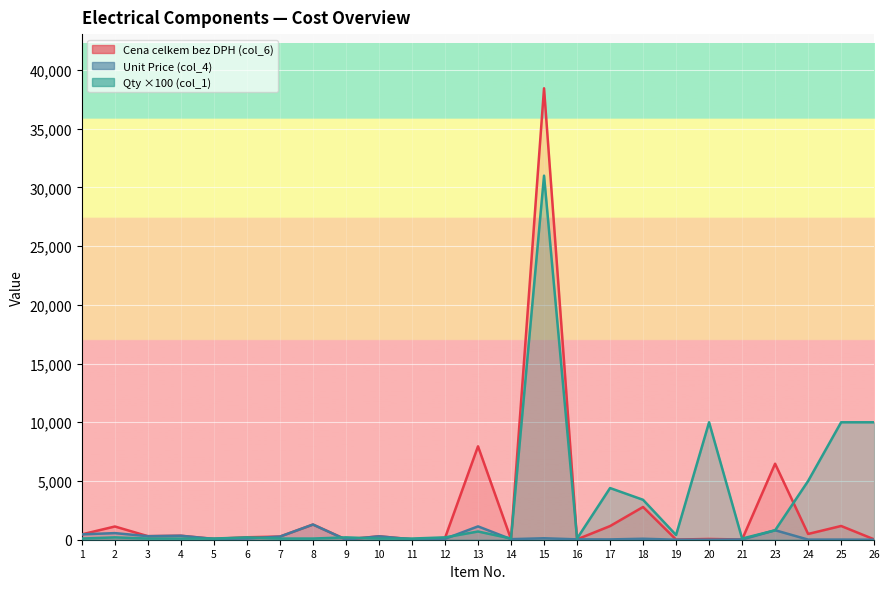

What is the value of the Unit Price (col_4) point at the 13th from the left?

1136.2